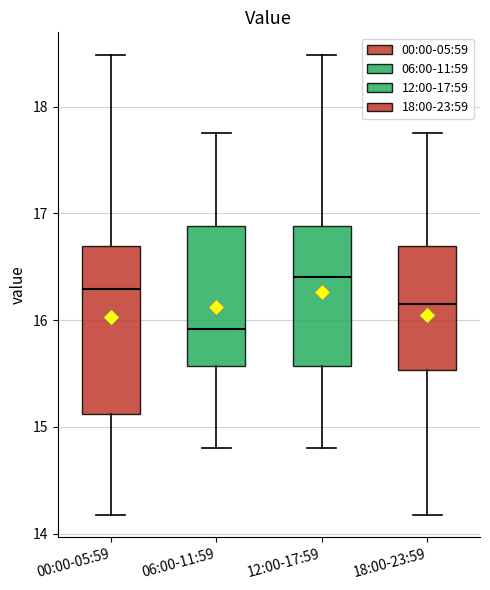

Where is the lower edge of the box for 06:00-11:59 on the y-axis? The values are not printed on the chart, so give them approximately, as read against the axis.

15.6